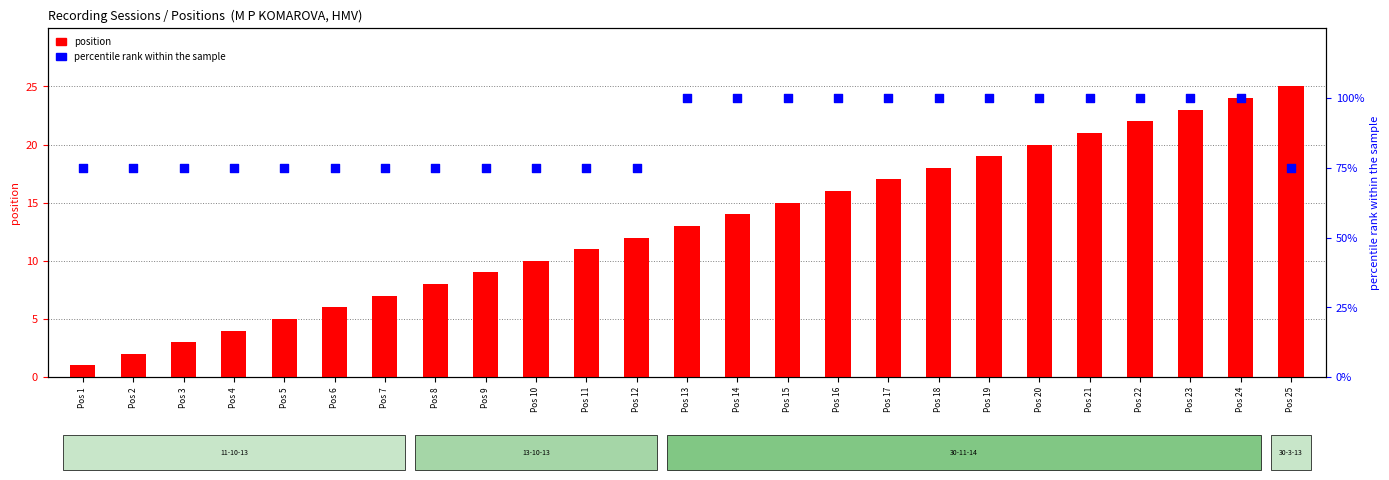

What is the total value across all series at Pos 9?

84